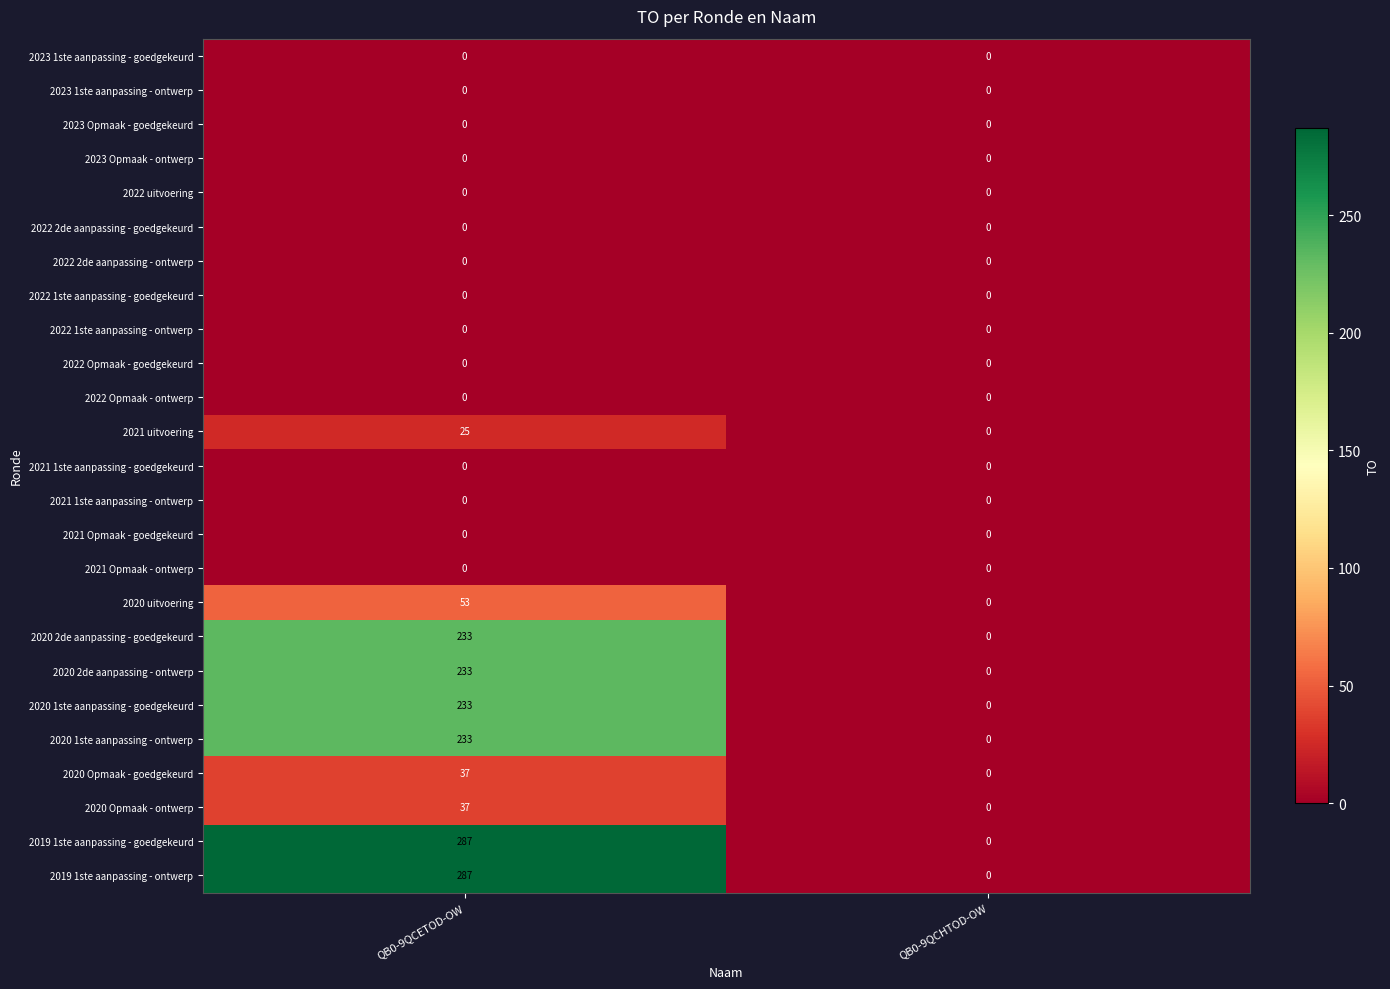

What is the total value across all series at QB0-9QCETOD-OW?

1658